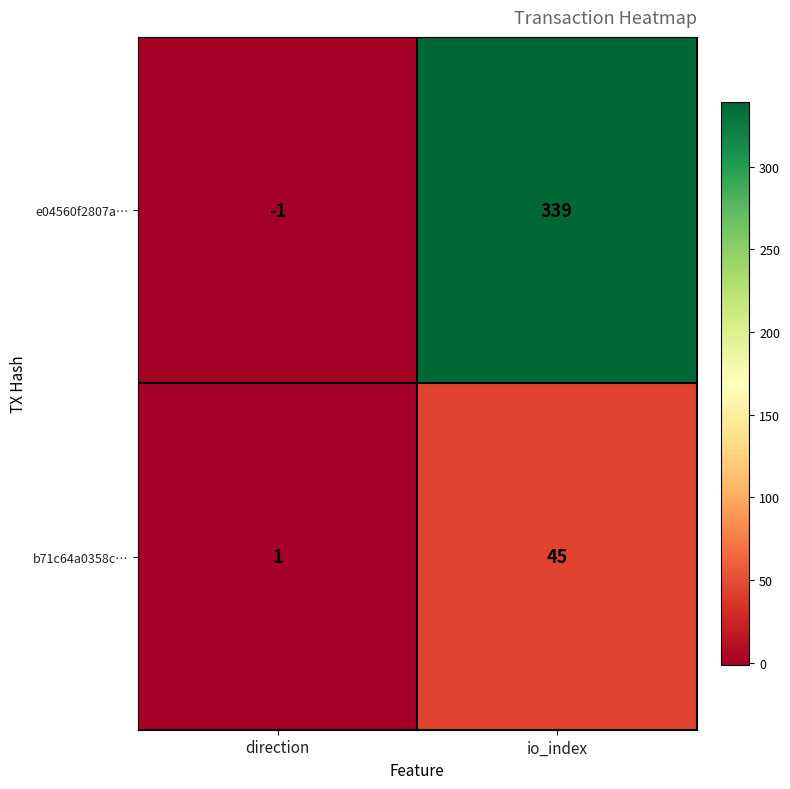

Which series has the largest total across all categories?

e04560f2807a…